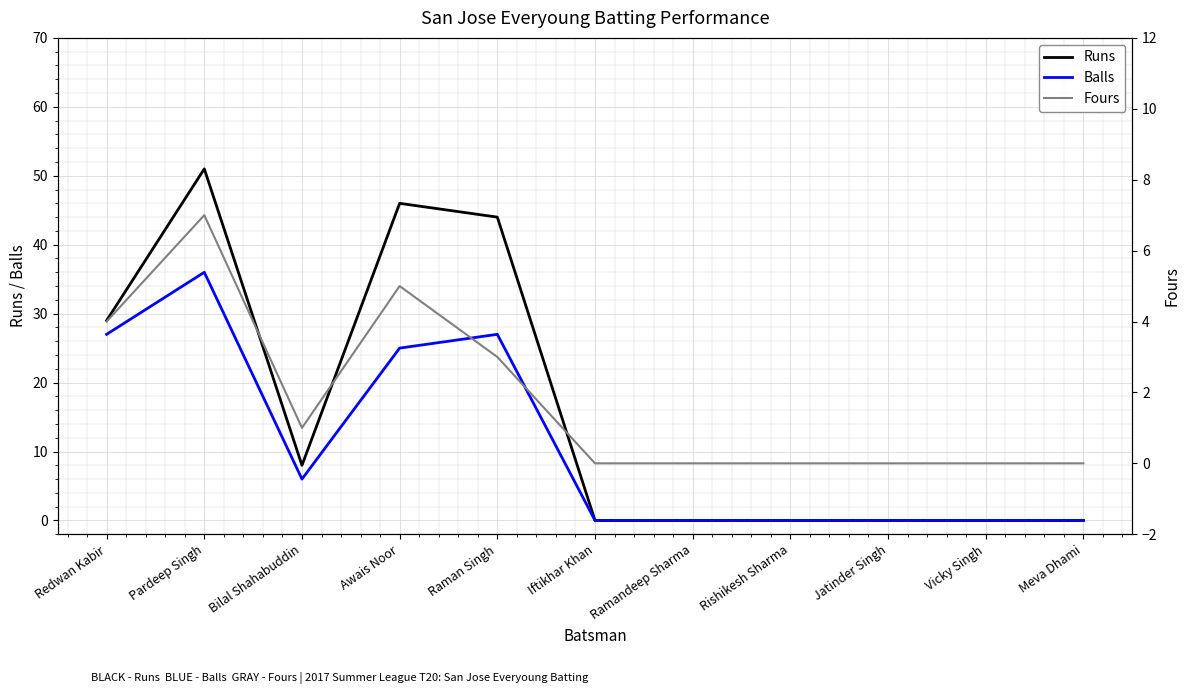

Which series has the largest total across all categories?

Runs